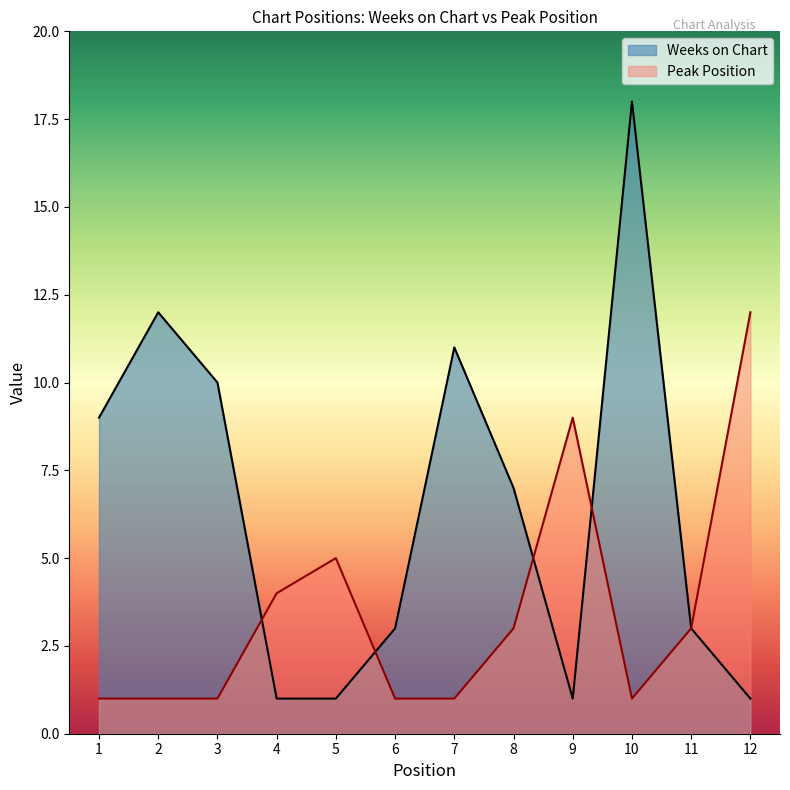

What is the value of the Weeks on Chart point at the 2nd from the left?

12